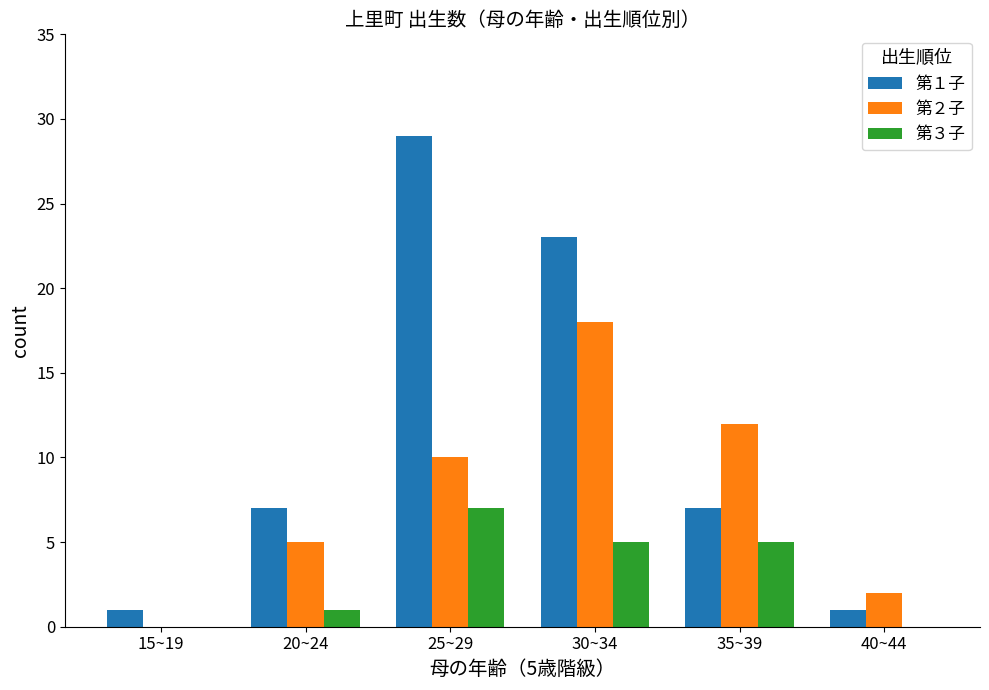

Read the 第３子 value at 20~24.

1